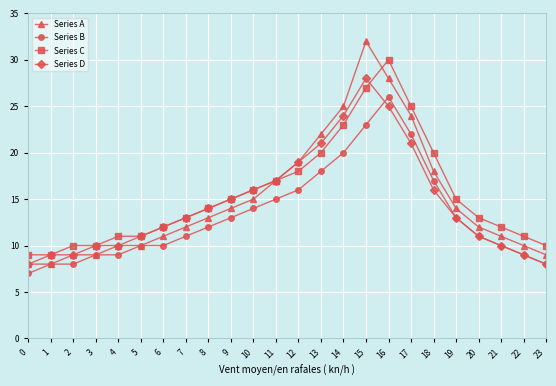

Reading right to left, what are all the values shown in this chart?

Series A: 9	10	11	12	14	18	24	28	32	25	22	19	17	15	14	13	12	11	10	10	9	9	8	8
Series B: 8	9	10	11	13	17	22	26	23	20	18	16	15	14	13	12	11	10	10	9	9	8	8	7
Series C: 10	11	12	13	15	20	25	30	27	23	20	18	17	16	15	14	13	12	11	11	10	10	9	9
Series D: 8	9	10	11	13	16	21	25	28	24	21	19	17	16	15	14	13	12	11	10	10	9	9	8